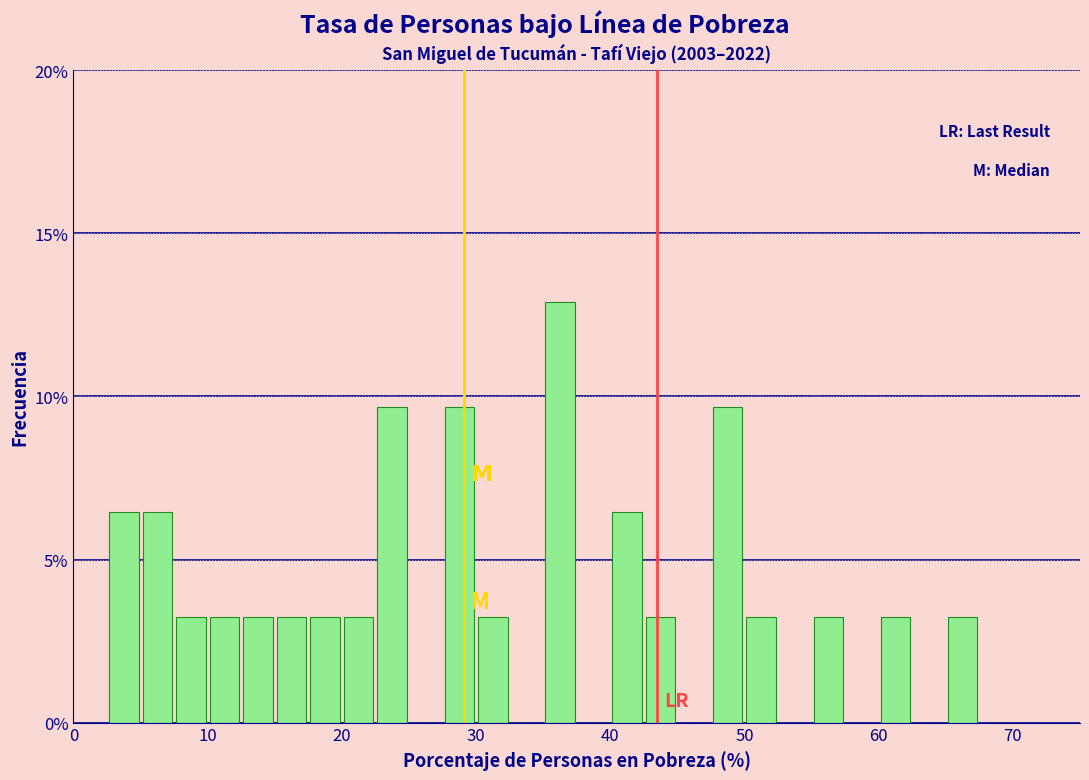

Around what value on the x-axis is the tallest bar? Give the approximate position of its centre, as read against the axis.

36